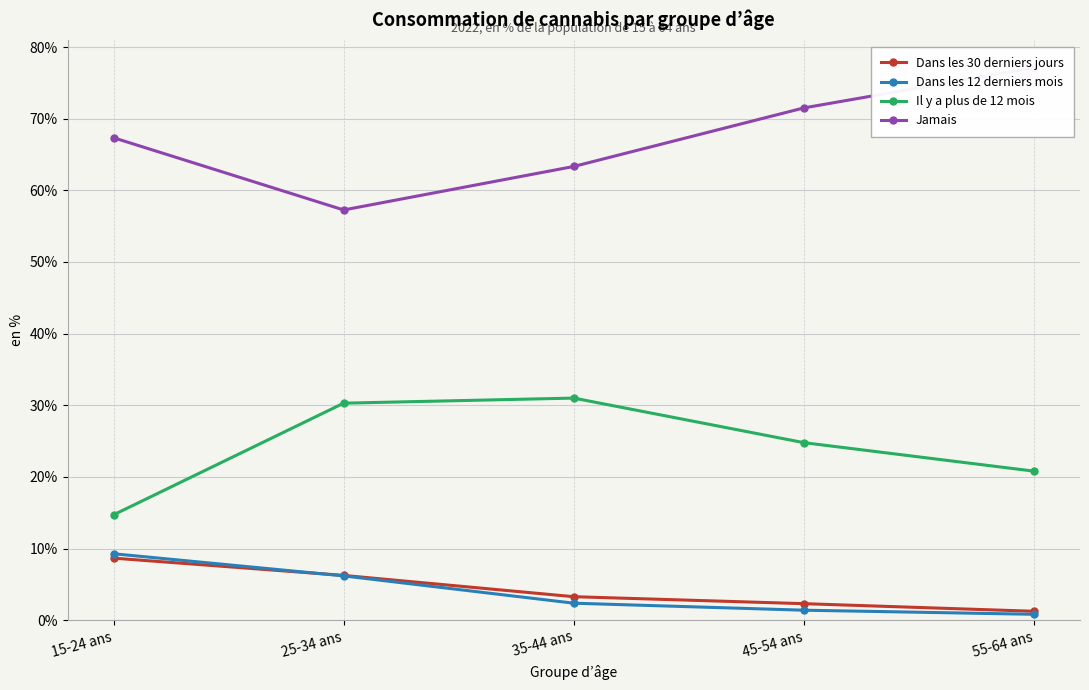

What is the label of the 5th point from the left?

55-64 ans